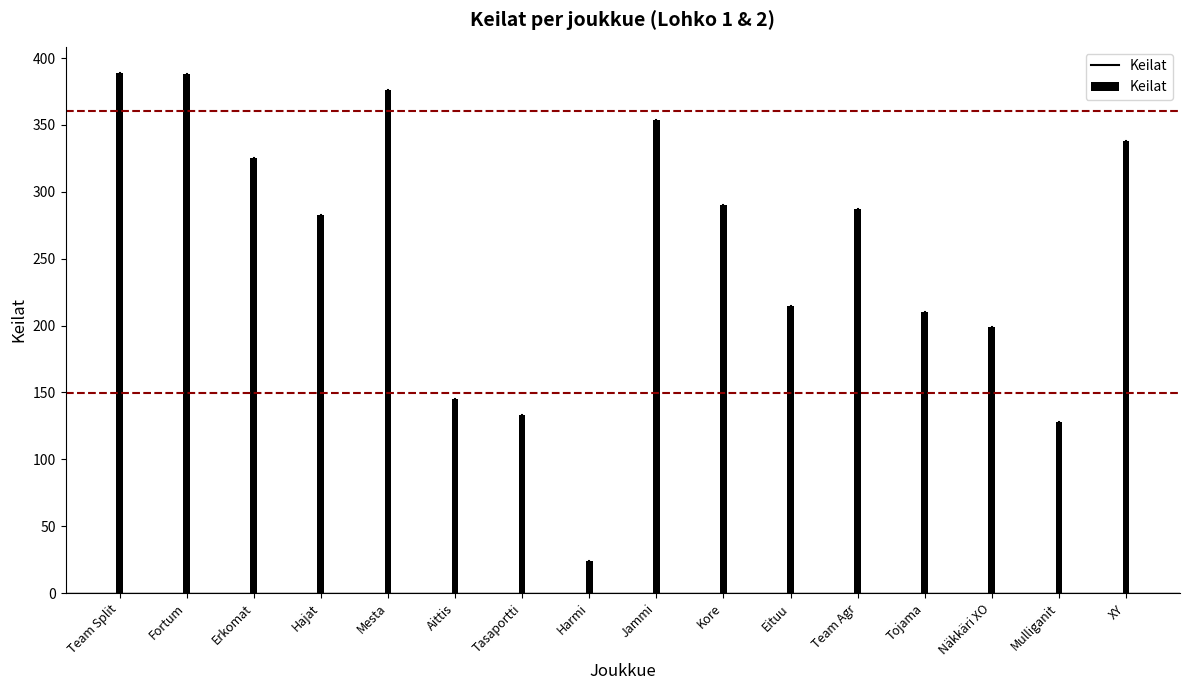

Approximately how many times larger is the value at Kore compared to Fortum?

0.7